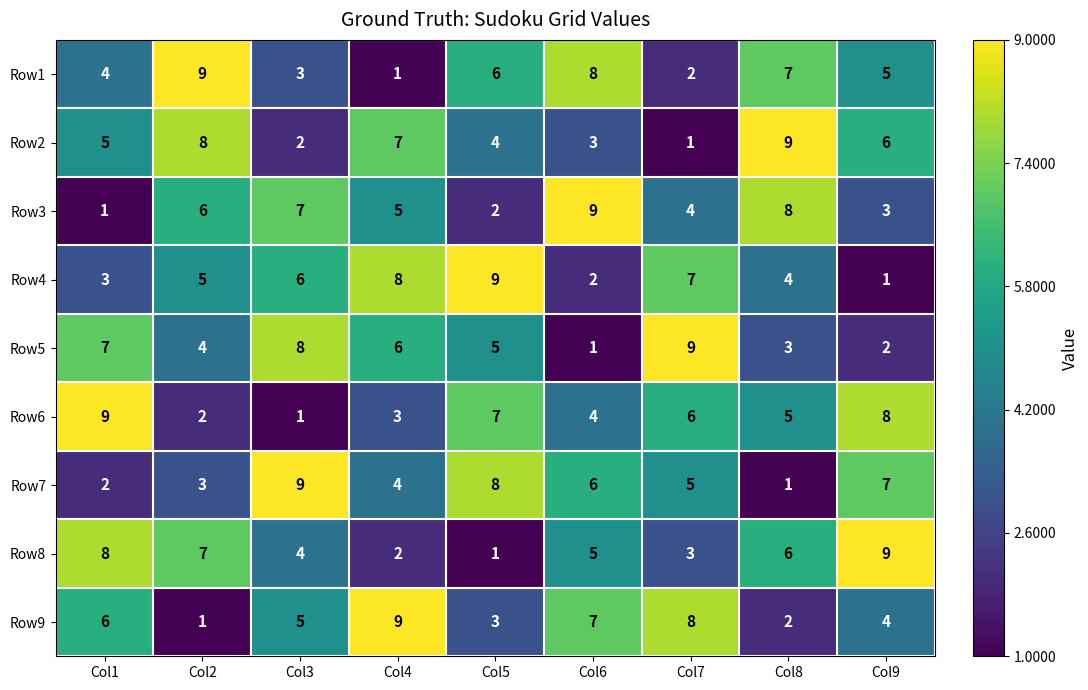

Between Col4 and Col7, which series saw the biggest shift?

Row2